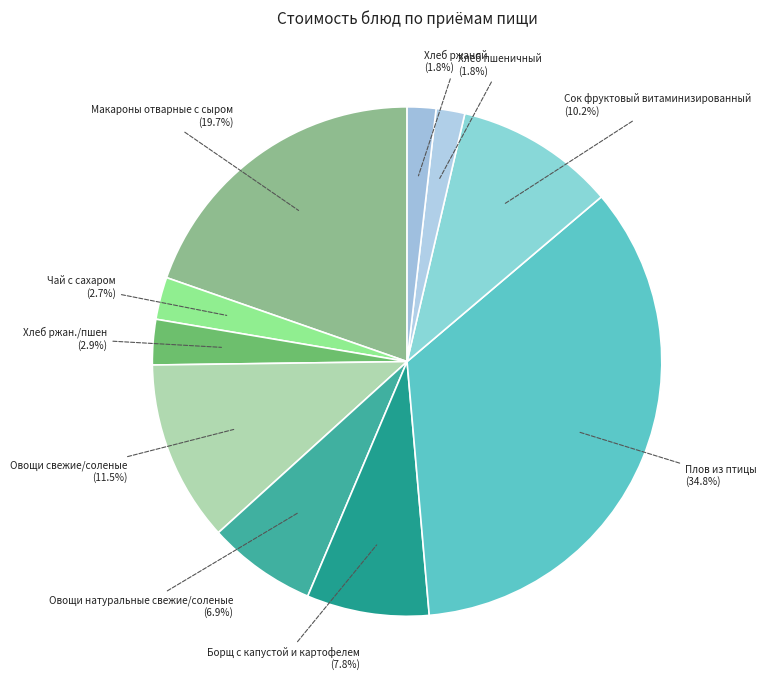

Count the number of slices in the pie.

10